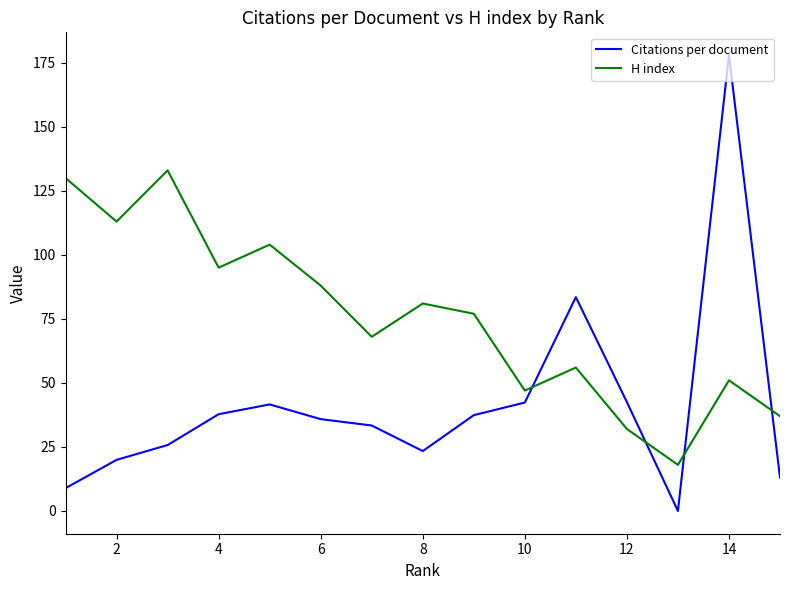

Does the chart have visible grid lines?

No